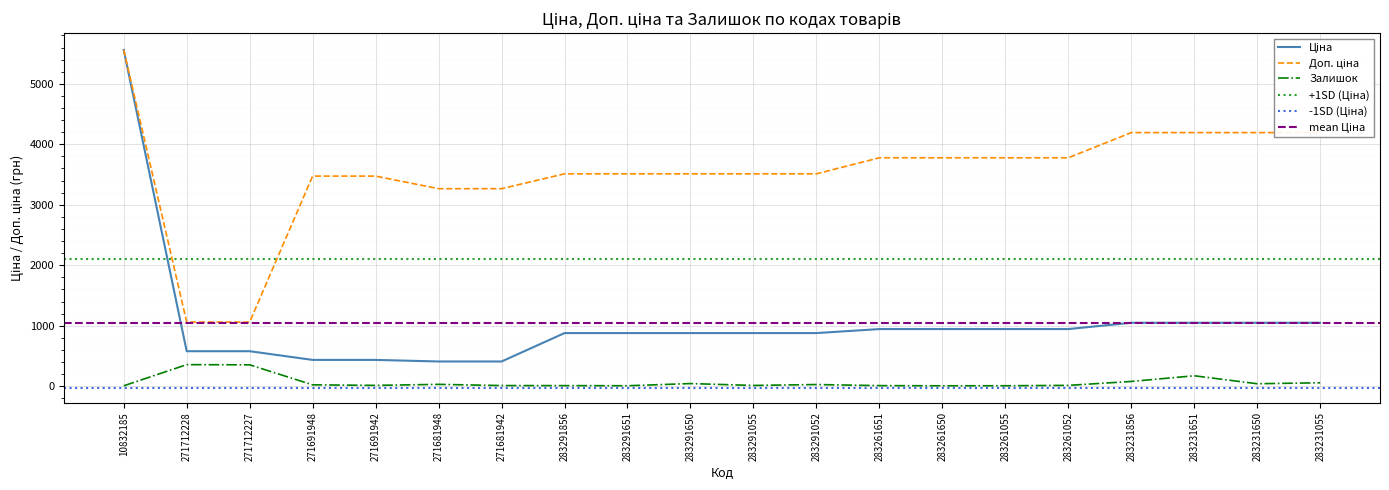

Which has a higher value, 283261055 or 271681948?

283261055